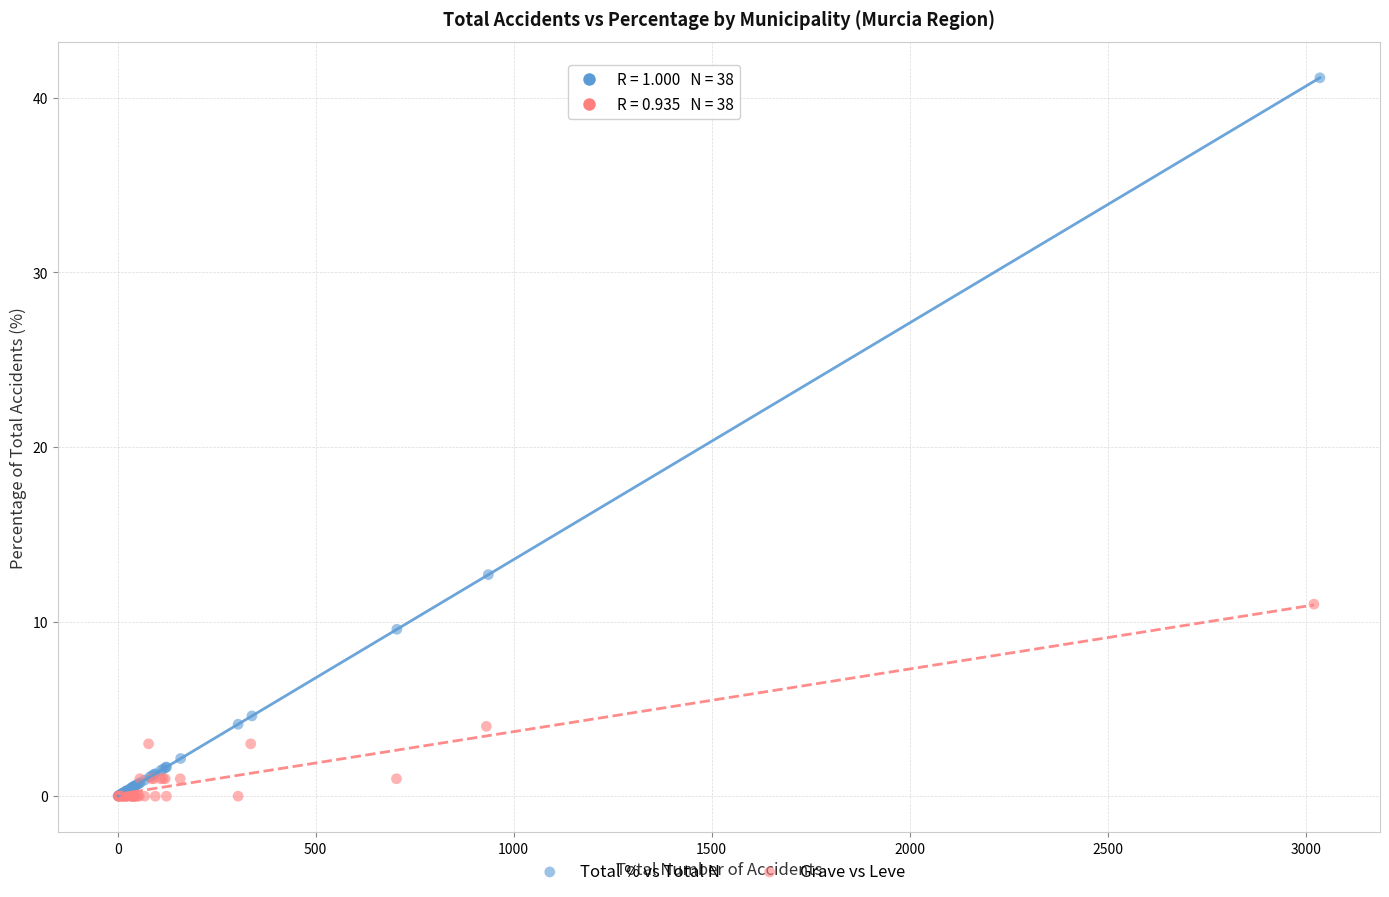

What are all the series names shown in the legend?

Total % vs Total N, Grave vs Leve